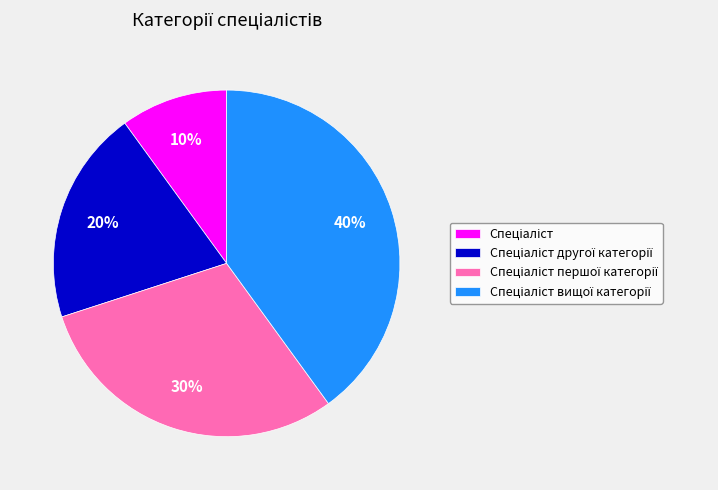

Does any single category account for the majority?

No